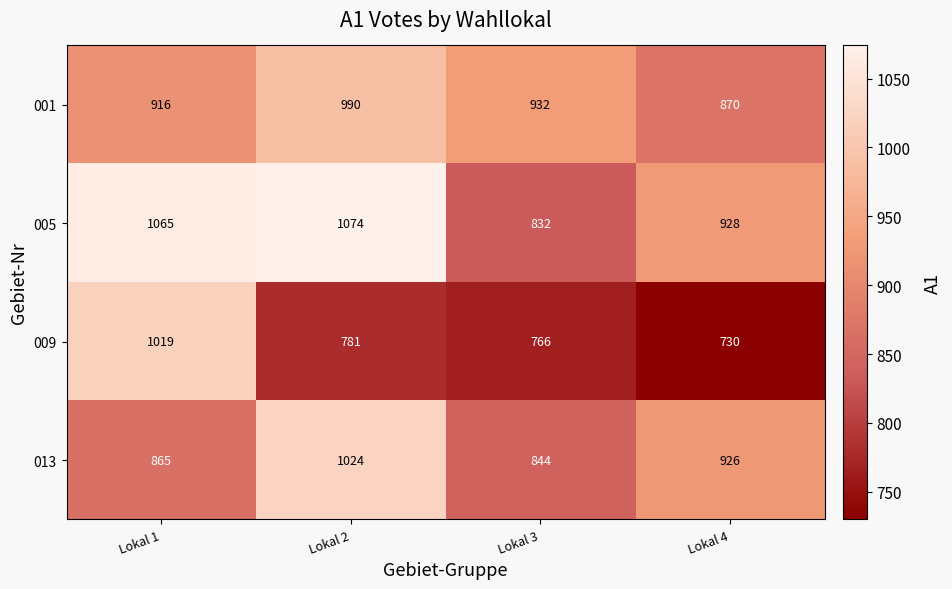

Count the number of data series in this chart.

4